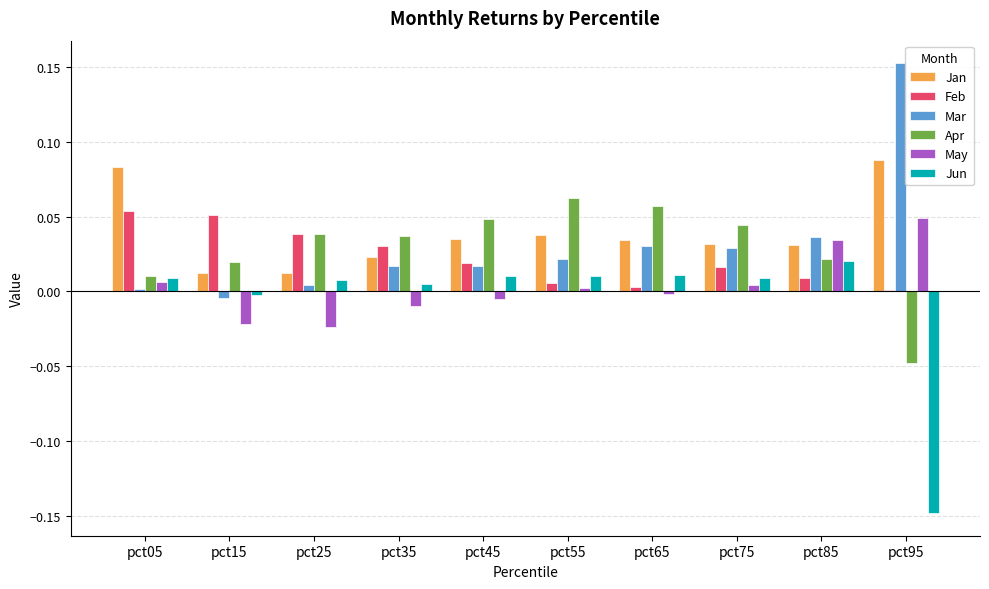

The Feb series shows 0.0 at pct65. True or false?

True